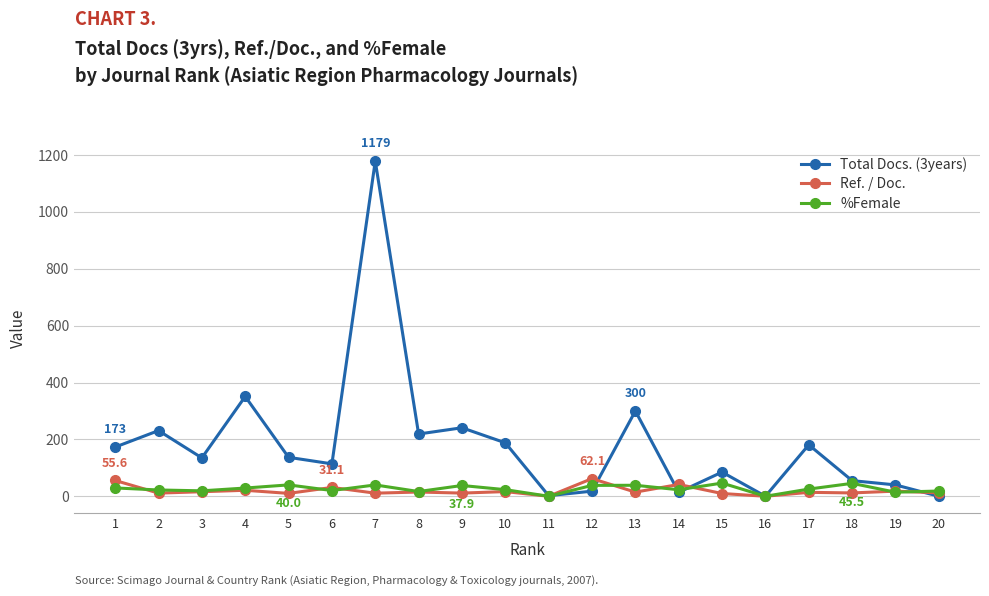

Which series has the widest spread of values?

Total Docs. (3years)